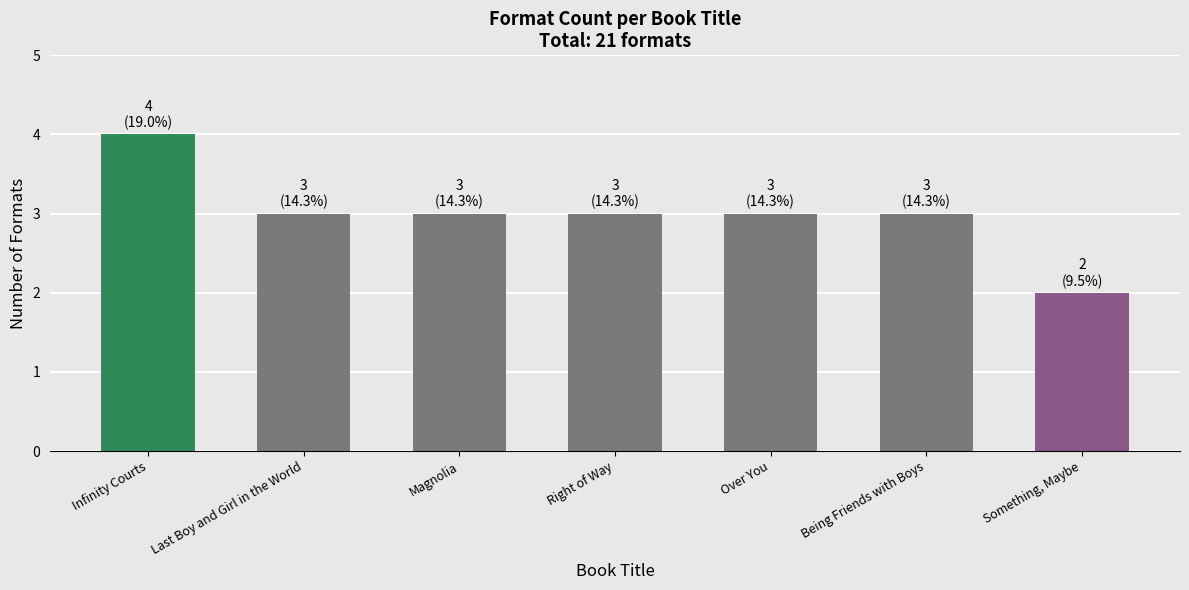

Read the value at Being Friends with Boys.

3